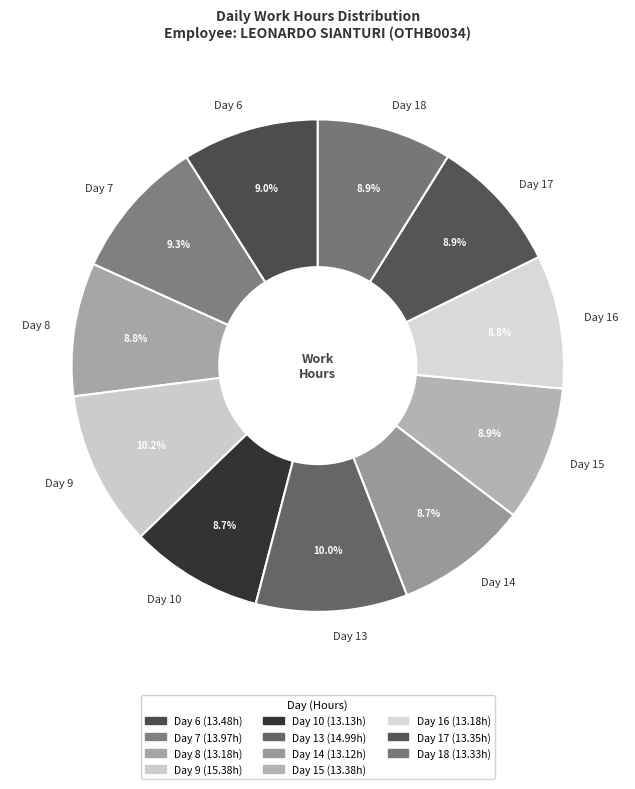

What percentage is the Day 13 slice, to the nearest percent?

10%